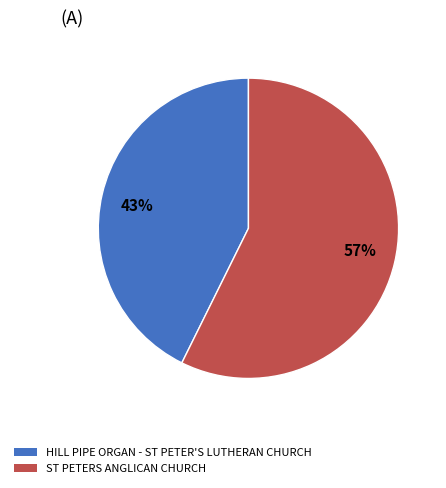

How many slices are in this pie chart?

2